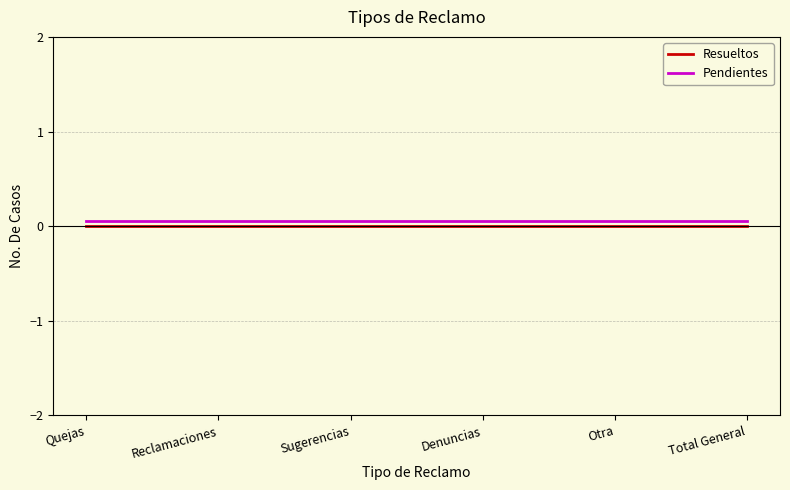

List the series in order of their peak value, lowest first.

Resueltos, Pendientes